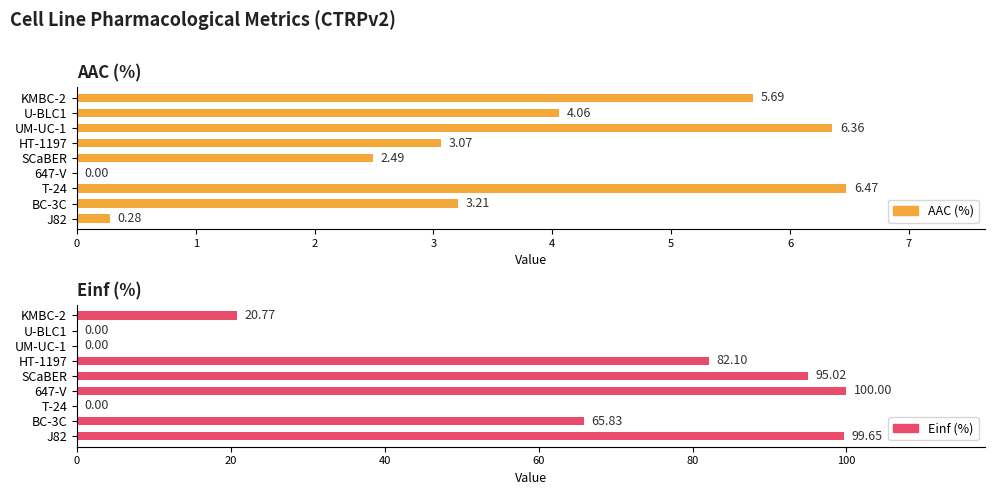

Reading left to right, list all the values displayed in this chart.

AAC (%): 0.3	3.2	6.5	0.0	2.5	3.1	6.4	4.1	5.7
Einf (%): 99.7	65.8	0.0	100.0	95.0	82.1	0.0	0.0	20.8